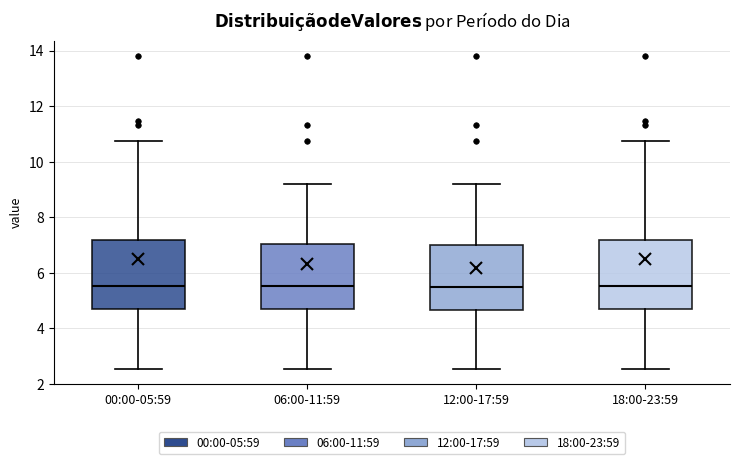

Reading left to right, transcribe this box plot: for each box, give where its median line is, the range the box spans, and where its two whiskers end, as read against the y-axis. The values are not printed on the chart, so give them approximately, as read against the axis.

00:00-05:59: median 5.6, box 4.6 to 7.2, whiskers 2.6 to 10.8
06:00-11:59: median 5.6, box 4.6 to 7.0, whiskers 2.6 to 9.2
12:00-17:59: median 5.4, box 4.6 to 7.0, whiskers 2.6 to 9.2
18:00-23:59: median 5.6, box 4.6 to 7.2, whiskers 2.6 to 10.8